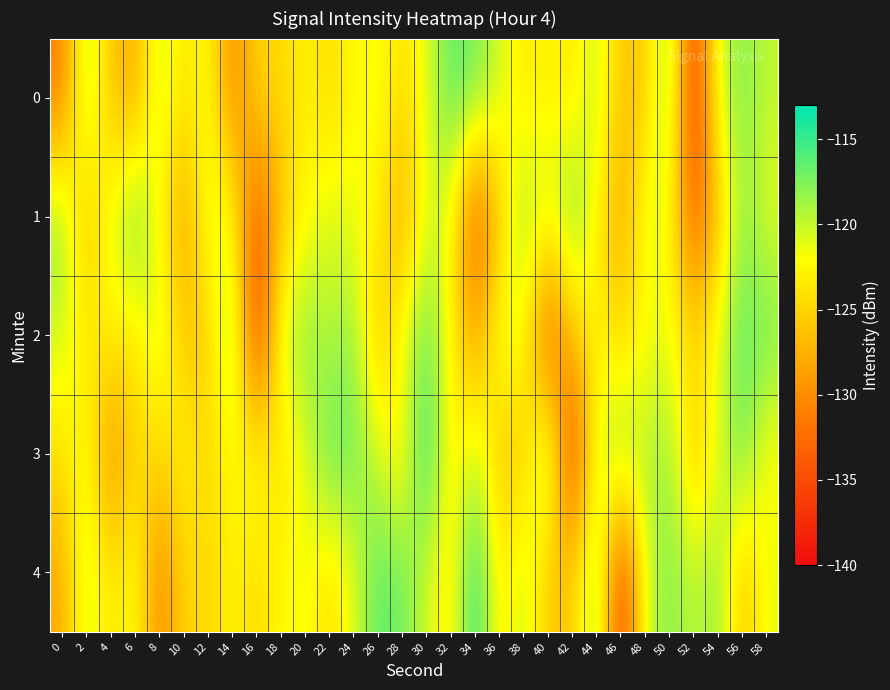

Which series has the largest total across all categories?

3